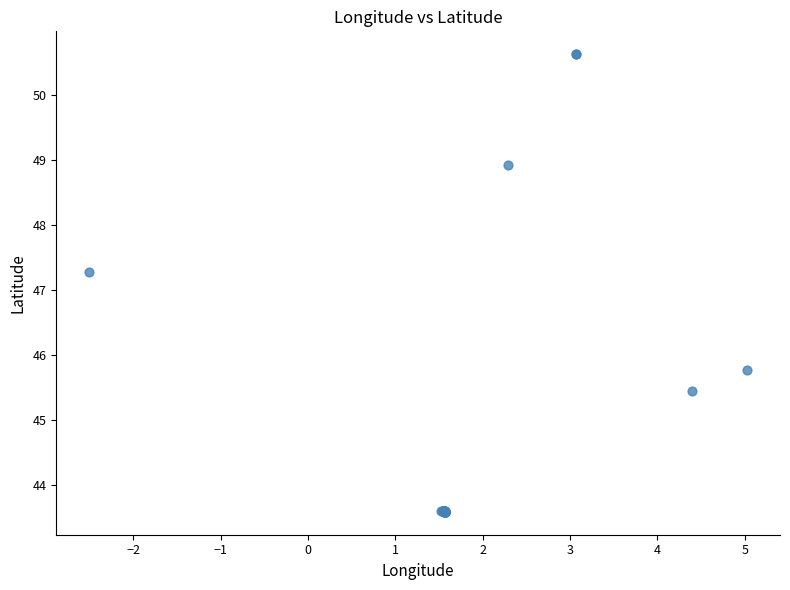

What Y value in the scatter plot is closest to 47?

47.3